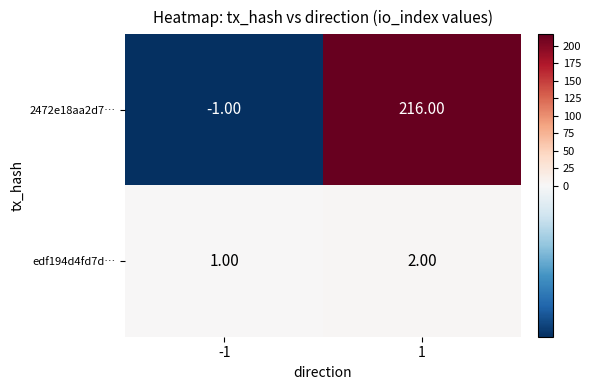

Is the value of edf194d4fd7d… at -1 greater than the value of 2472e18aa2d7… at -1?

Yes